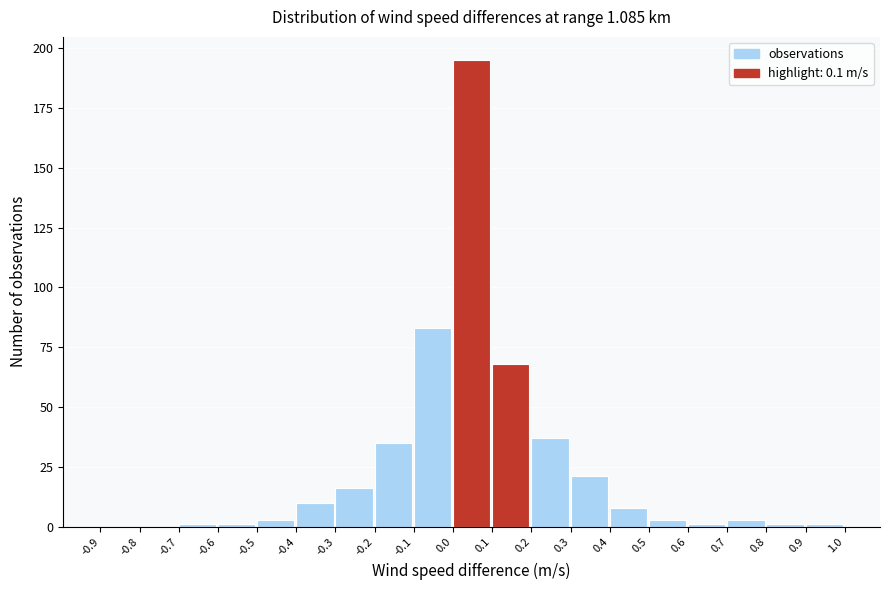

How tall is the bar that spans 0.4 to 0.5 on the x-axis? The values are not printed on the chart, so give them approximately, as read against the axis.

10